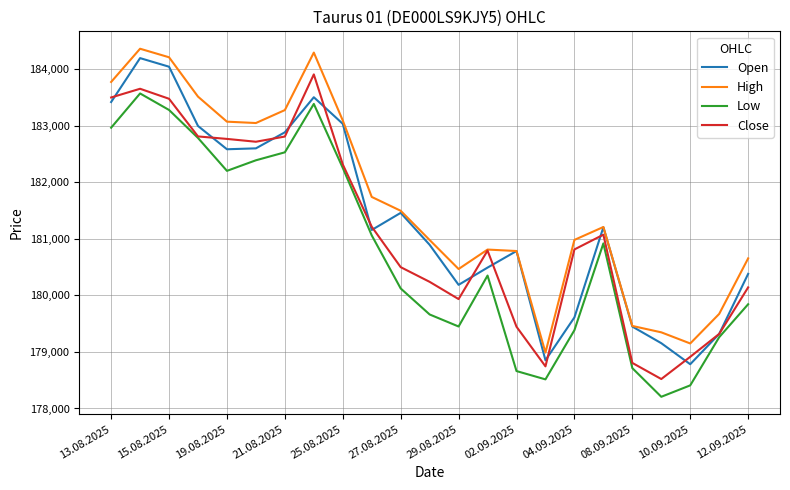

What is the highest value of the Low series?

183572